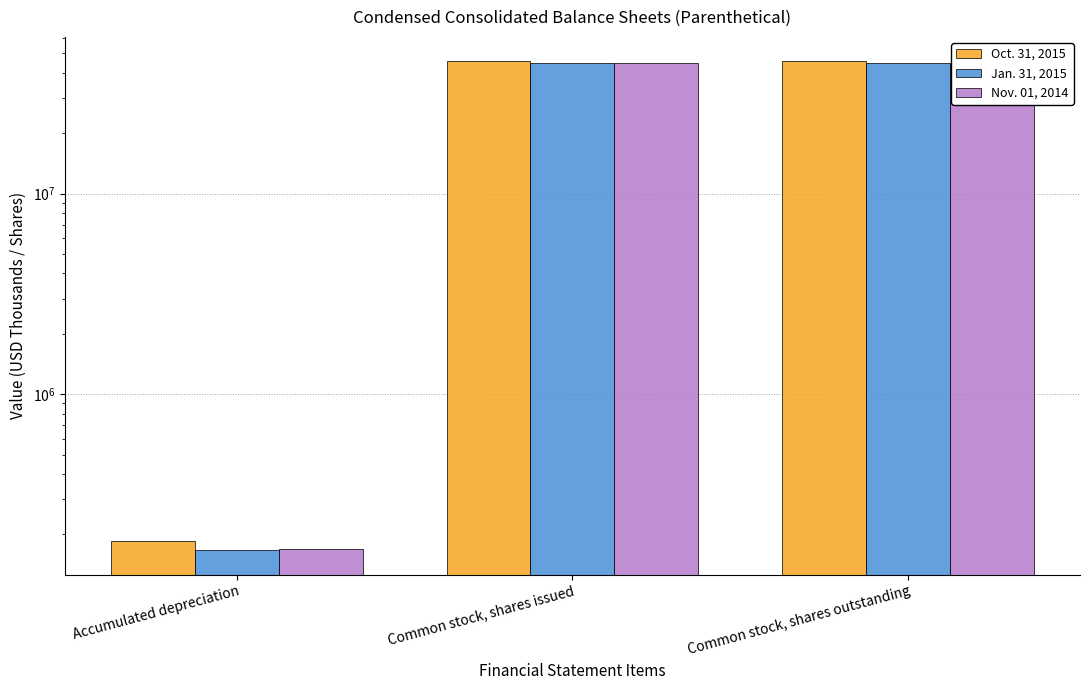

What is the label of the 2nd bar from the left?

Common stock, shares issued